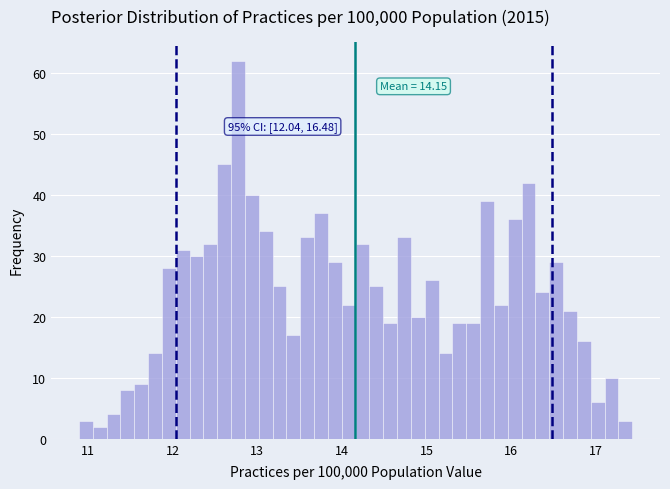

Around what value on the x-axis is the tallest bar? Give the approximate position of its centre, as read against the axis.

12.8